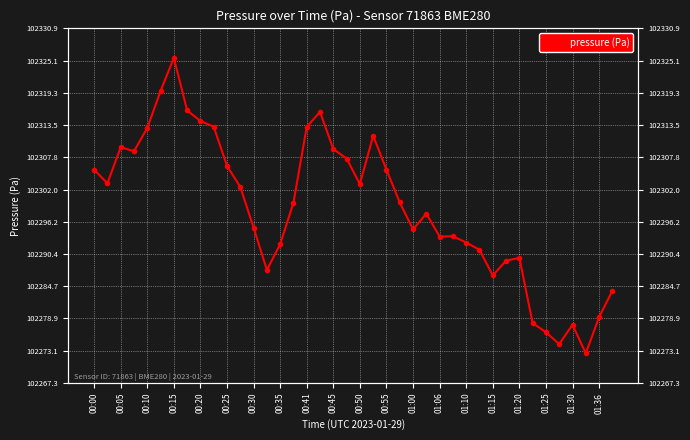

What is the value of the 28th point from the left?

102293.6